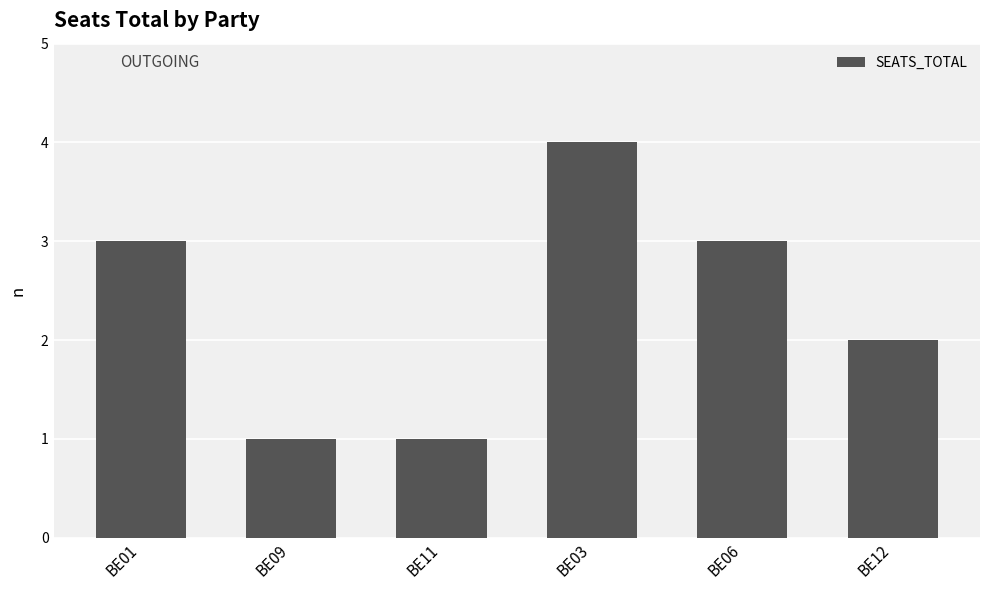

True or false: the data shows 3 at BE01.

True